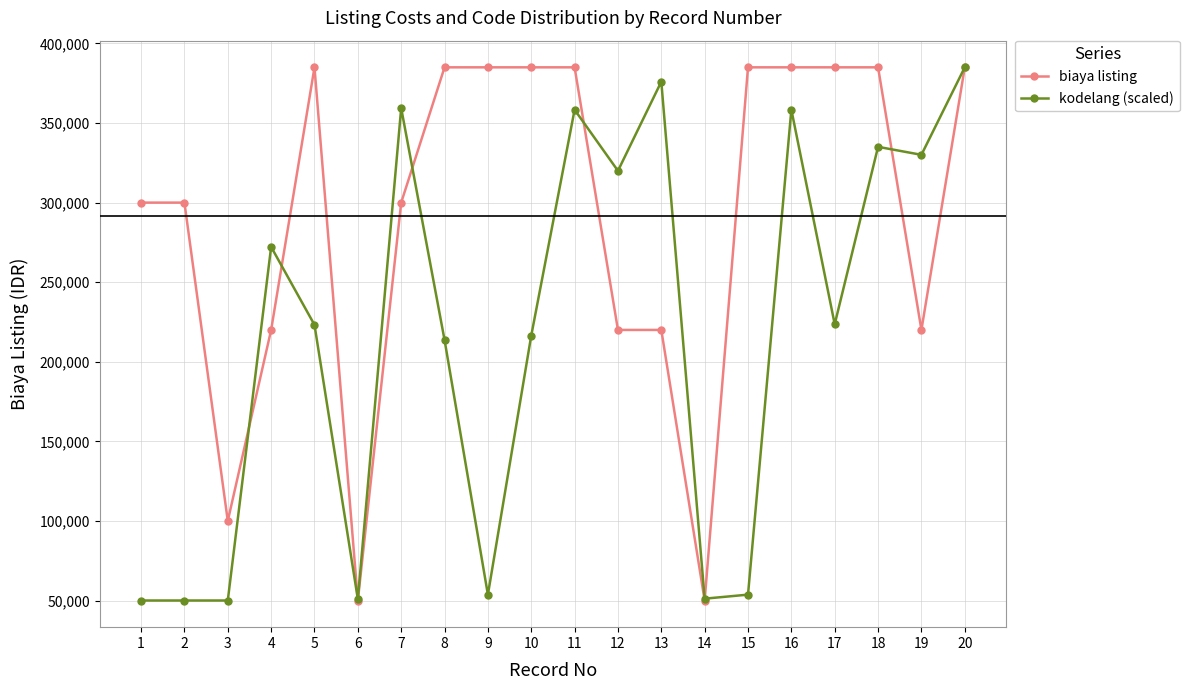

What is the difference between the highest and lowest values at 16?

26604.1